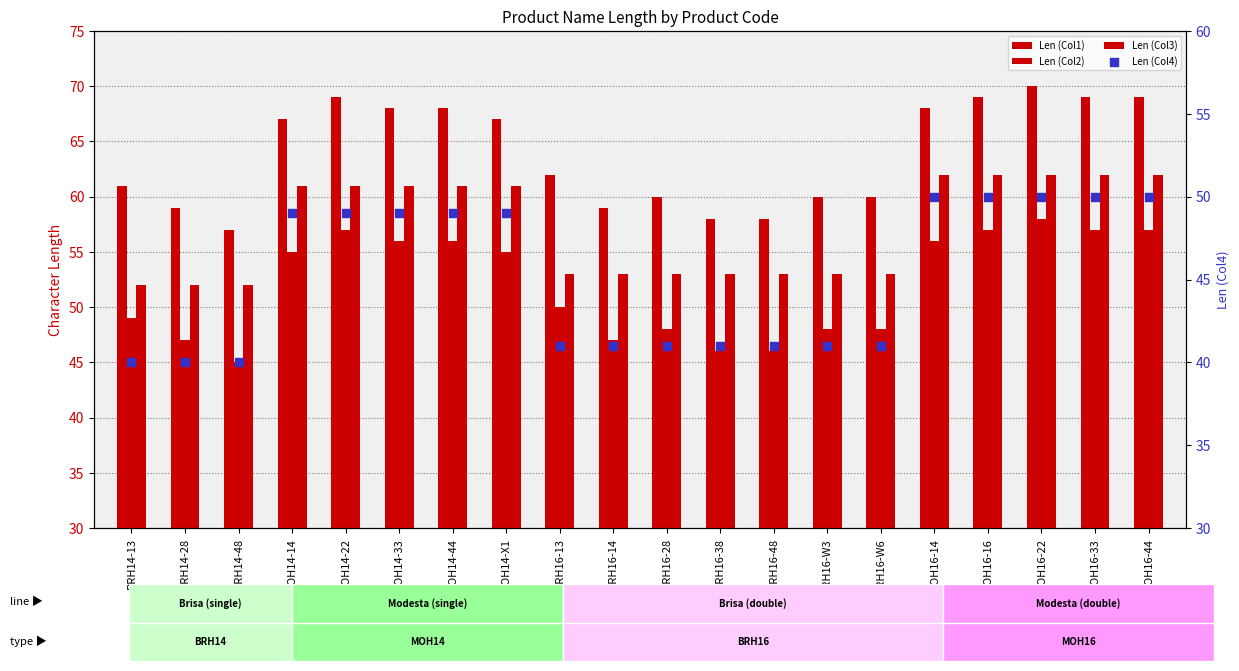

Is the value of Len (Col2) at MOH16-16 greater than the value of Len (Col4) at BRH14-13?

Yes